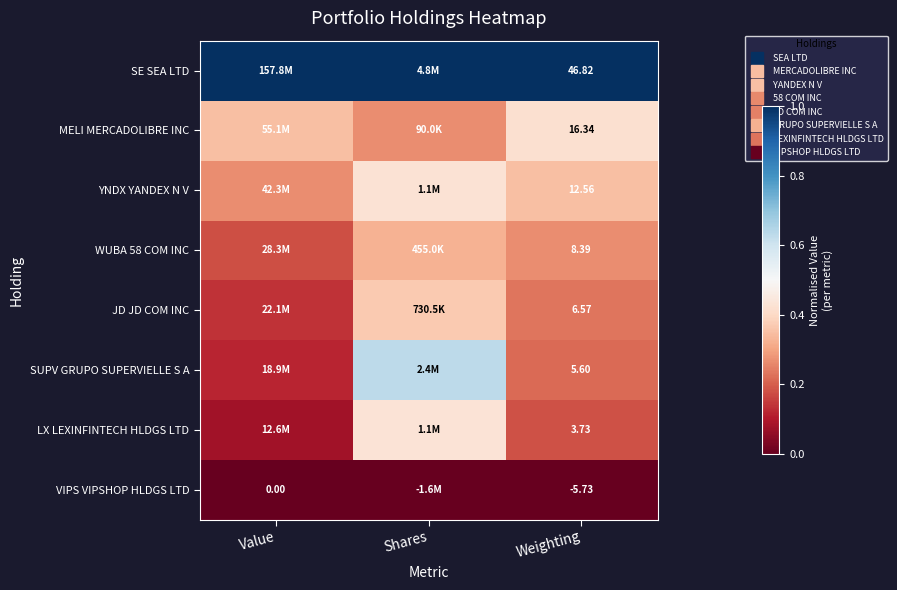

Which category has the highest value across all series?

Value